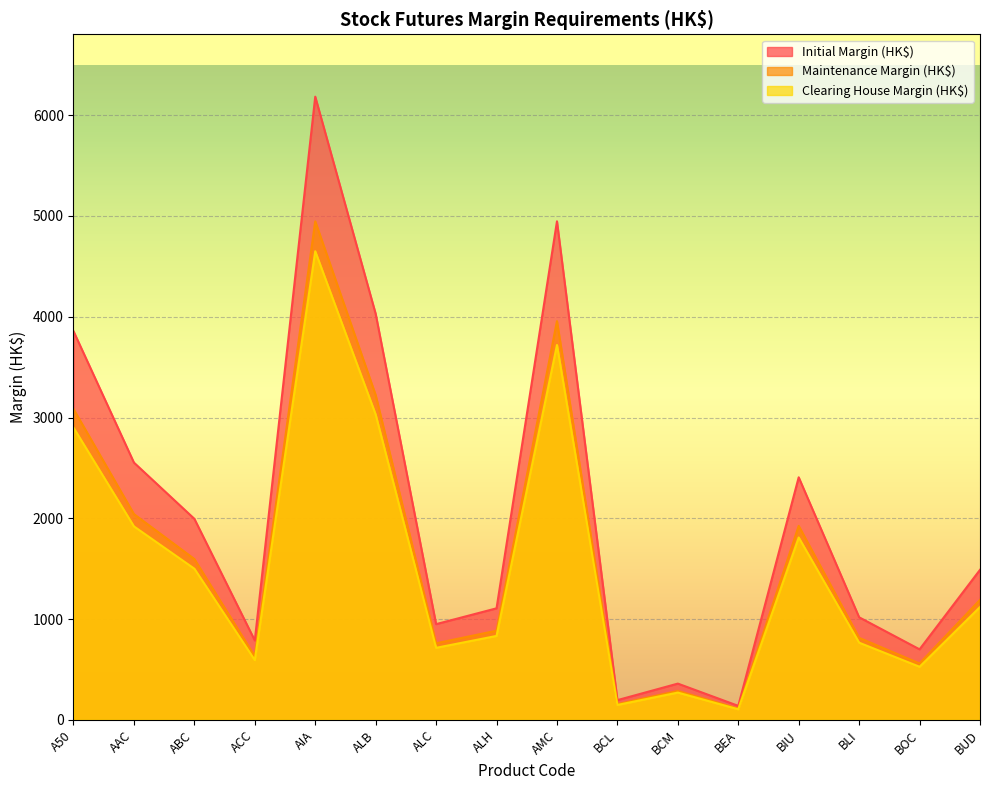

Reading left to right, list all the values displayed in this chart.

Initial Margin (HK$): A50=3857	AAC=2553	ABC=1995	ACC=788	AIA=6184	ALB=4029	ALC=950	ALH=1107	AMC=4947	BCL=196	BCM=360	BEA=139	BIU=2407	BLI=1018	BOC=700	BUD=1489
Maintenance Margin (HK$): A50=3085	AAC=2042	ABC=1596	ACC=630	AIA=4947	ALB=3223	ALC=760	ALH=885	AMC=3957	BCL=156	BCM=288	BEA=111	BIU=1925	BLI=814	BOC=560	BUD=1191
Clearing House Margin (HK$): A50=2900	AAC=1920	ABC=1500	ACC=593	AIA=4650	ALB=3030	ALC=715	ALH=833	AMC=3720	BCL=148	BCM=271	BEA=105	BIU=1810	BLI=766	BOC=527	BUD=1120